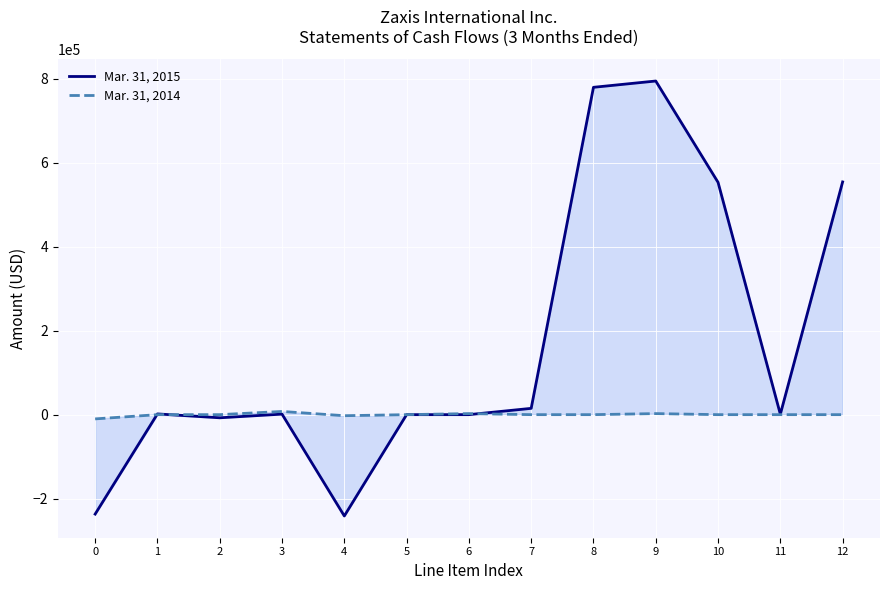

At which category is the sum across all series the highest?

9